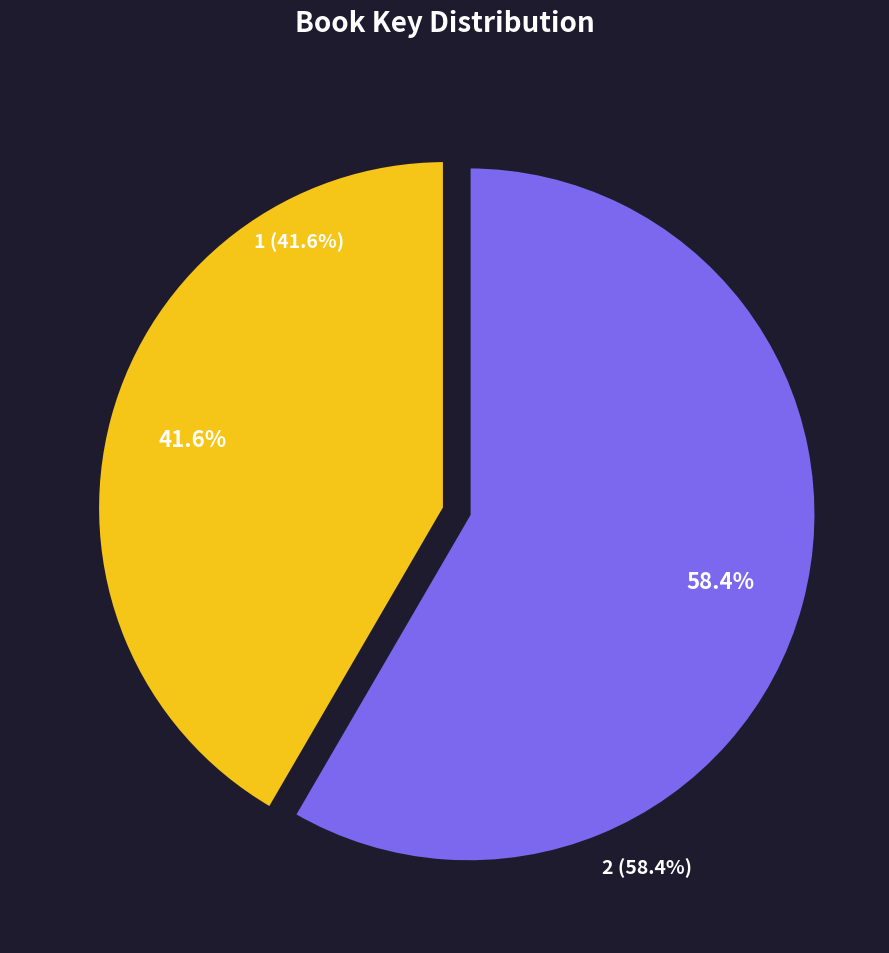

To the nearest percent, what portion does 1 represent?

42%